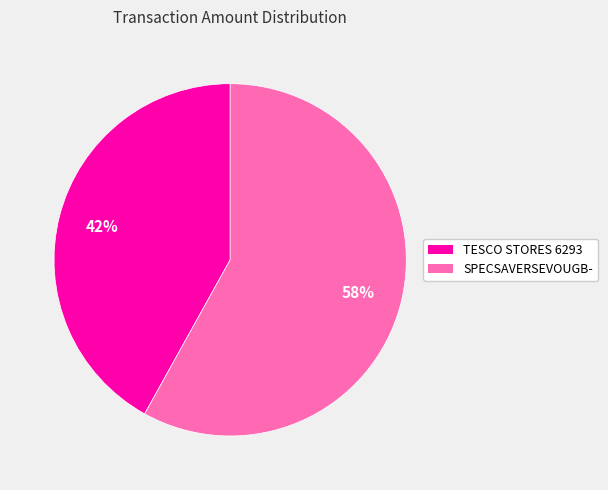

Rank the categories by value from lowest to highest.

TESCO STORES 6293, SPECSAVERSEVOUGB-